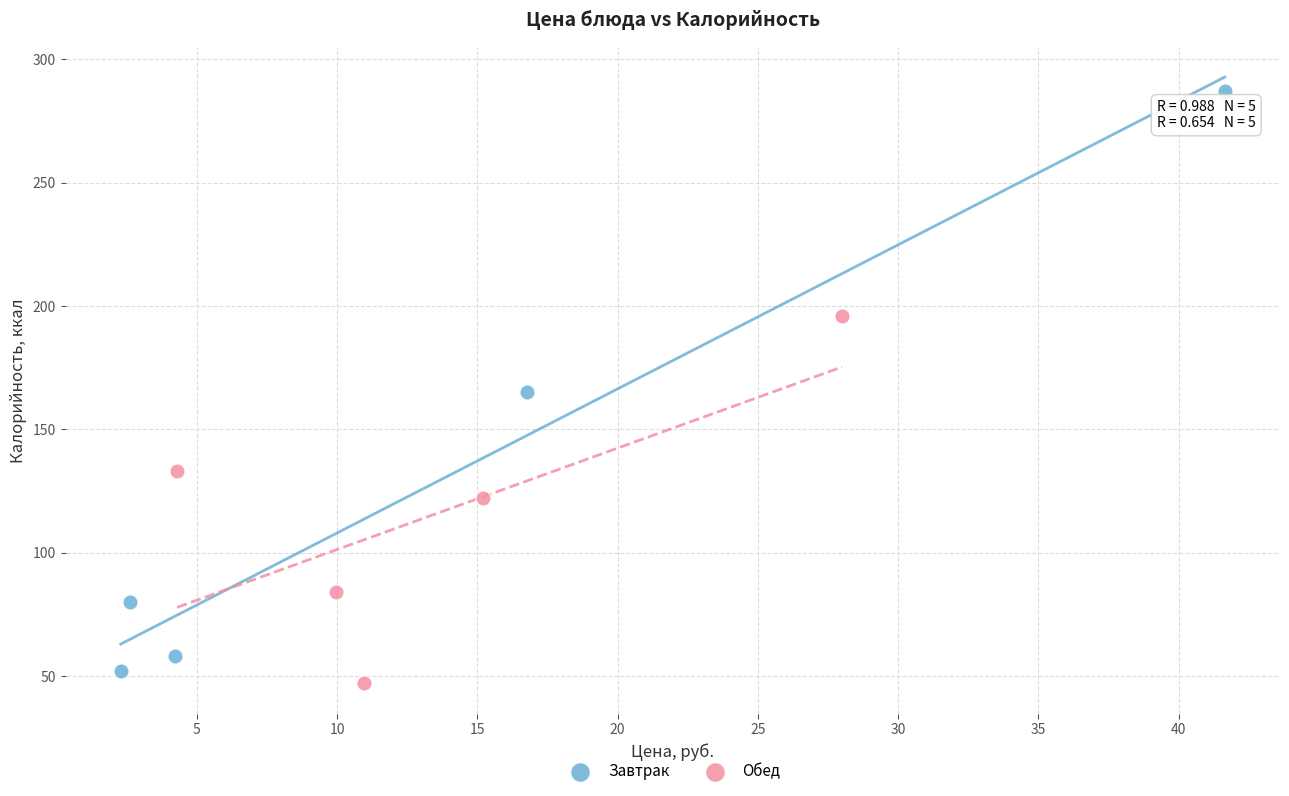

Which series contains the highest Y value?

Завтрак